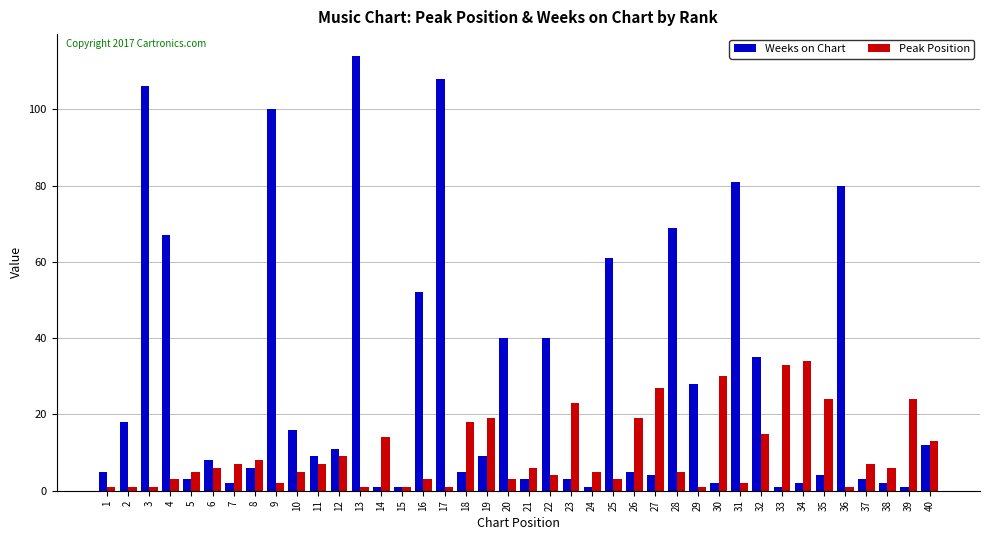

Rank the series by their maximum value, from highest to lowest.

Weeks on Chart, Peak Position